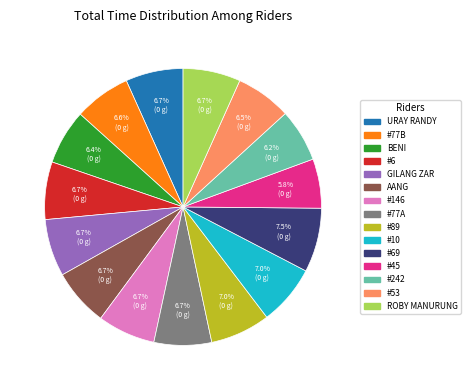

Is there a majority slice in this chart?

No